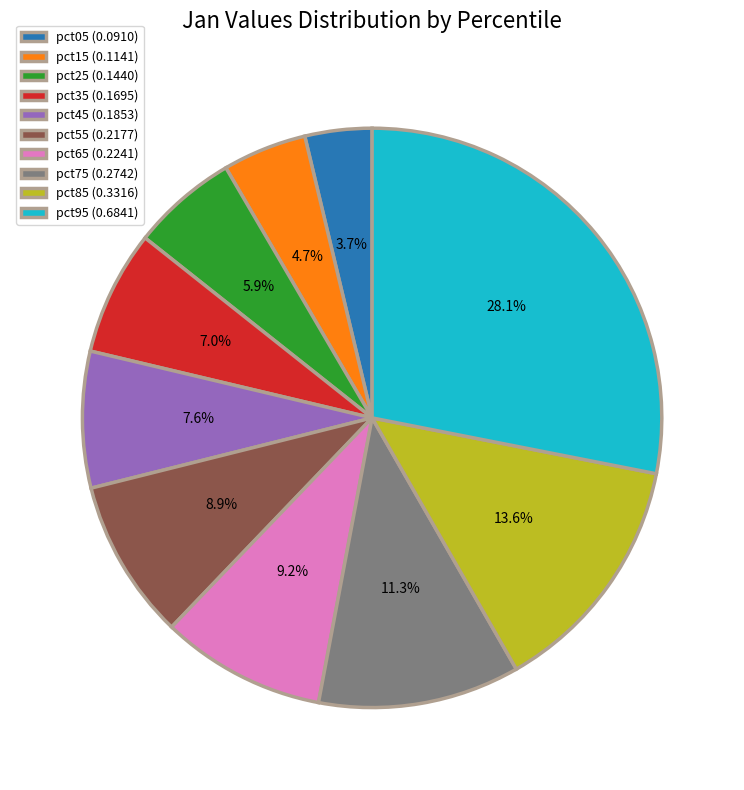

Is the sum of pct25 and pct85 greater than half?

No